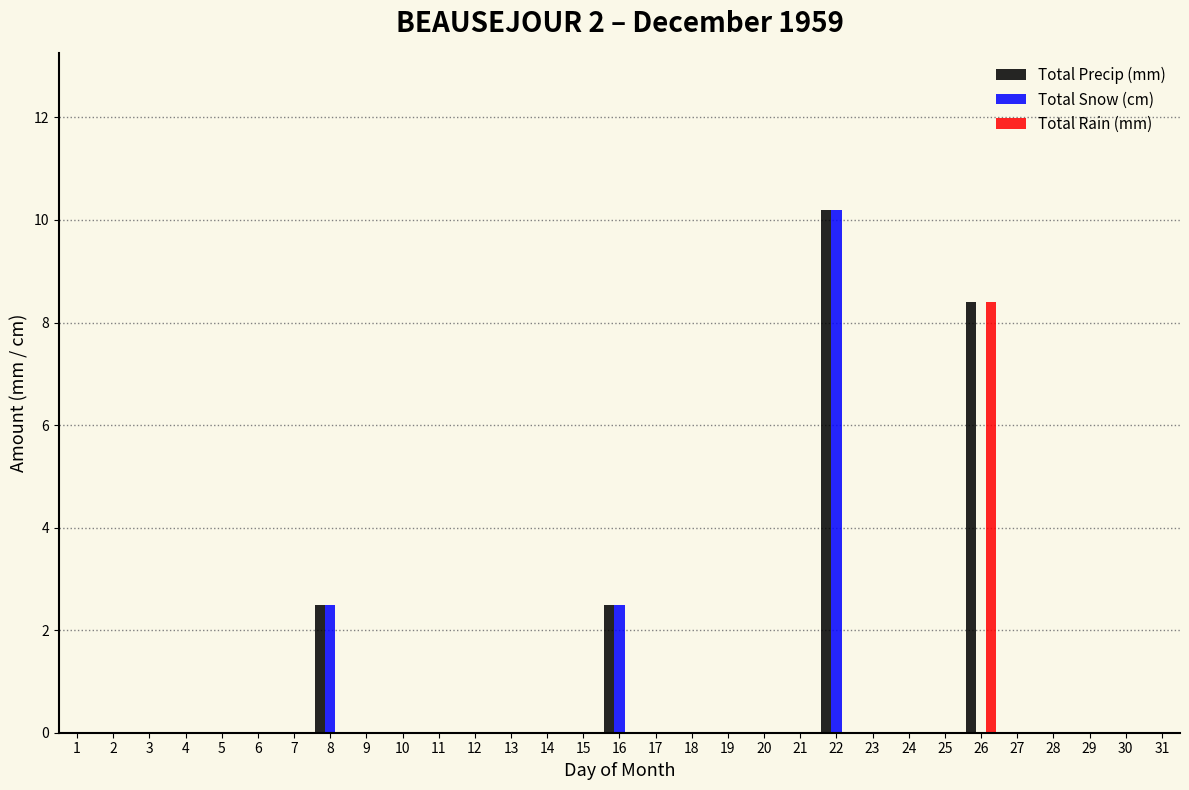

Which category has the highest value in the Total Snow (cm) series?

22